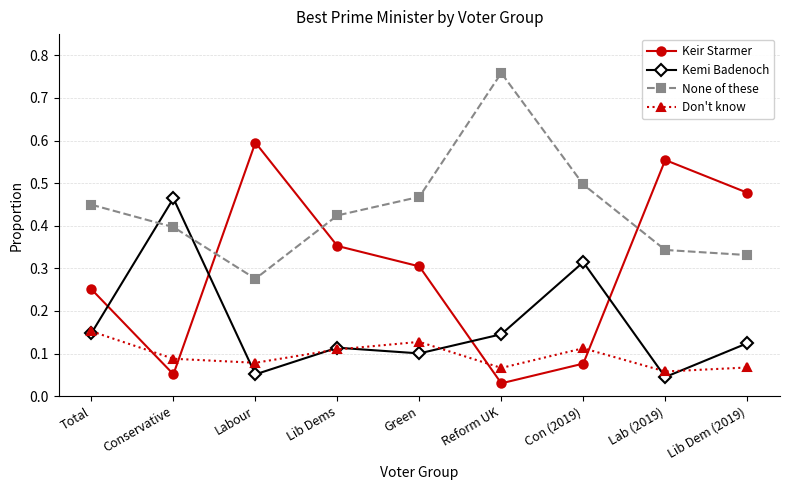

Where is the first local minimum for None of these?

Labour